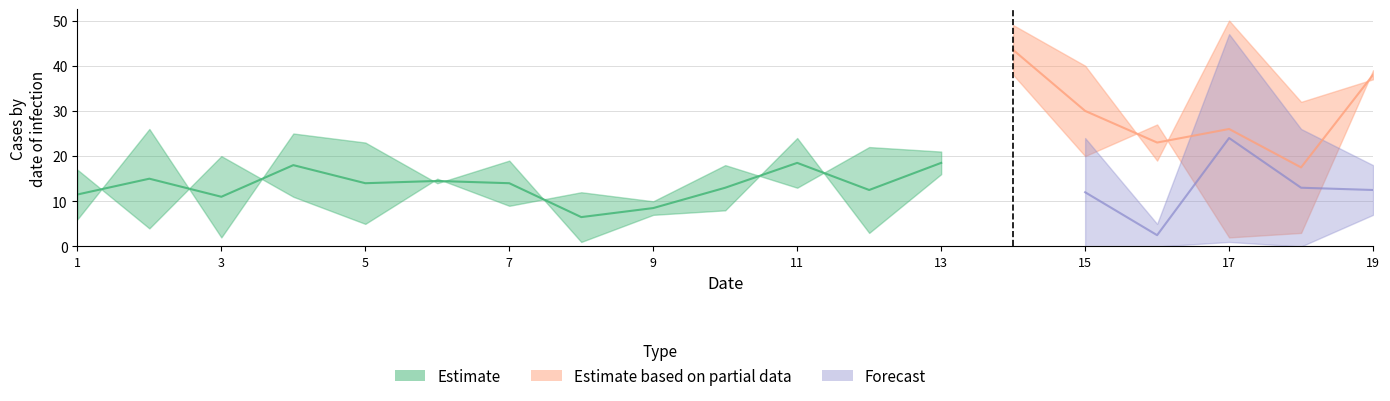

Between 17 and 2, which is larger?

17